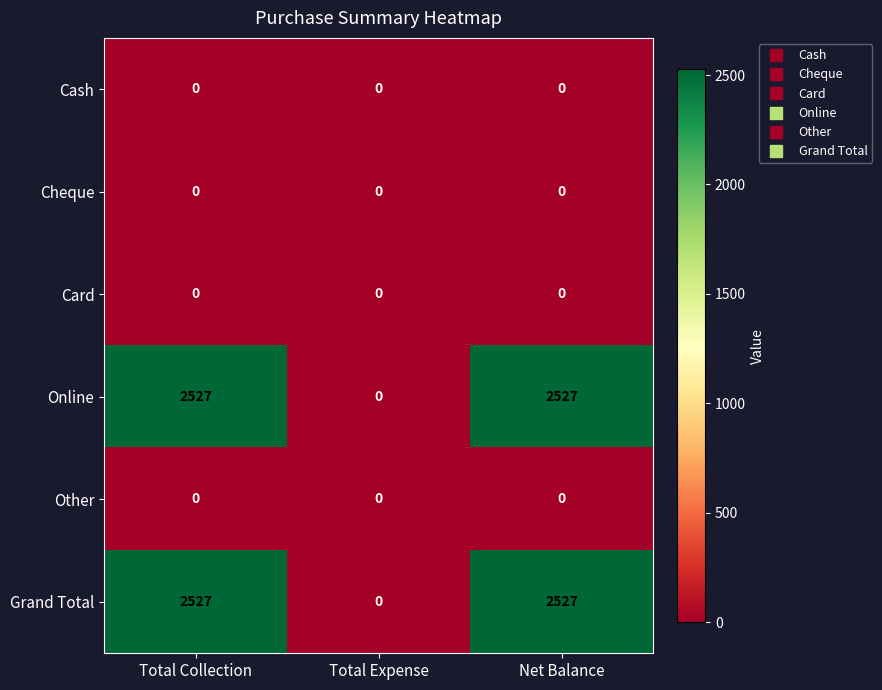

What is the total value across all series at Net Balance?

5054